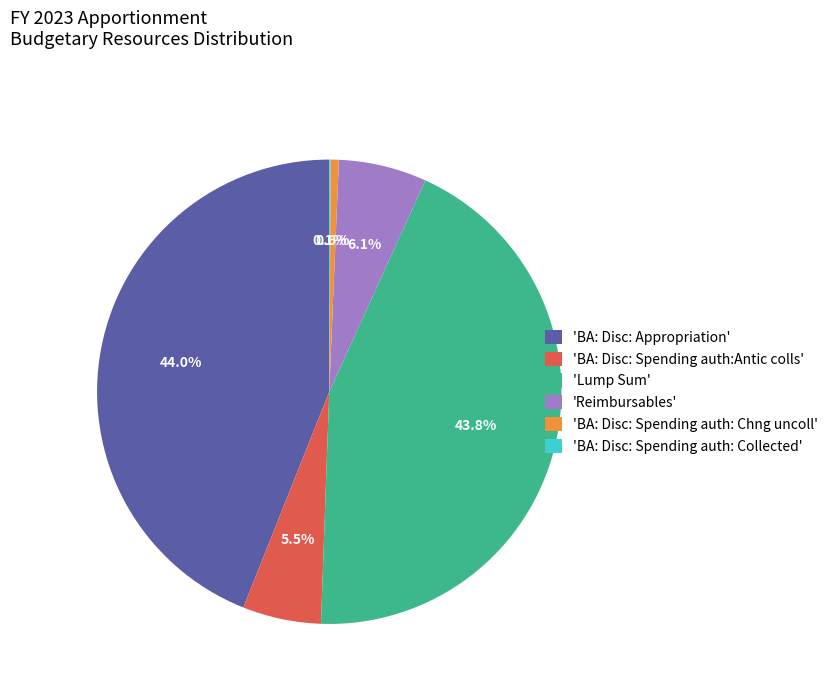

To the nearest percent, what is the average slice percentage?

17%